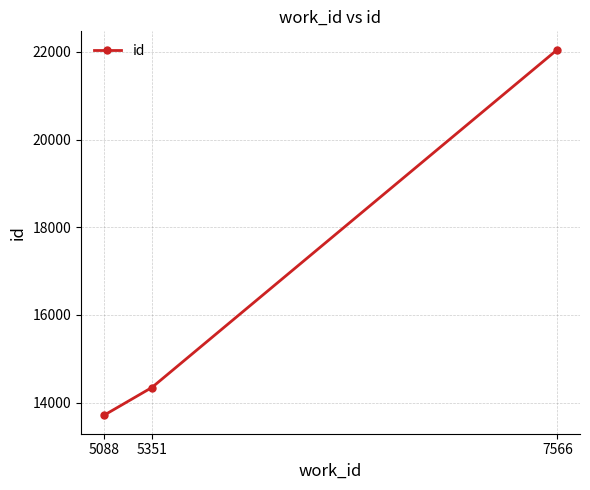

The value at 5351 is 25664. True or false?

False